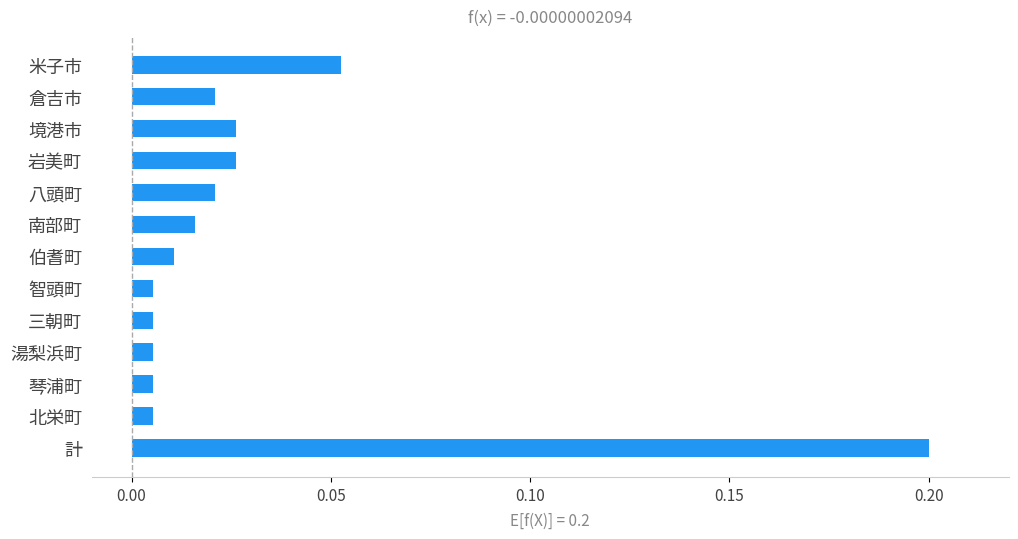

What is the difference between the maximum and minimum values?

0.2